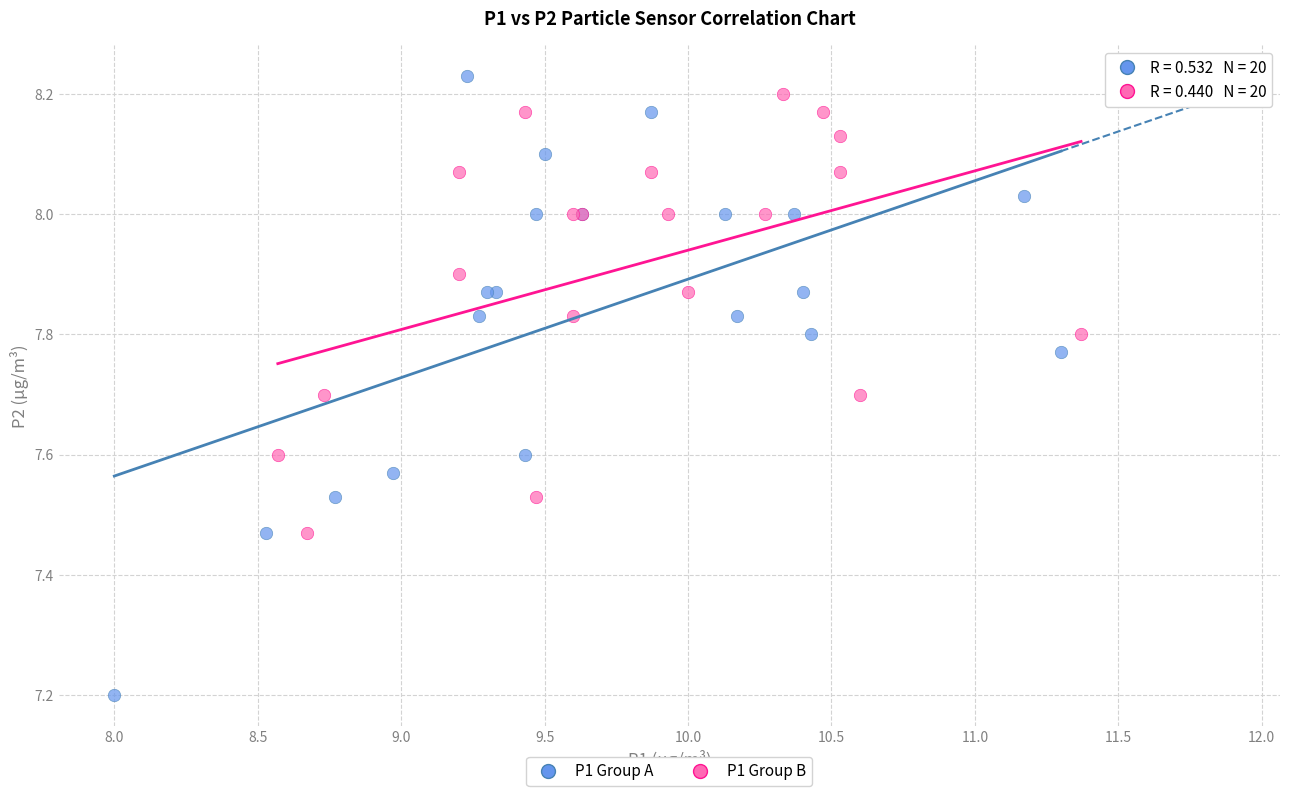

Which series contains the highest Y value?

P1 Group A